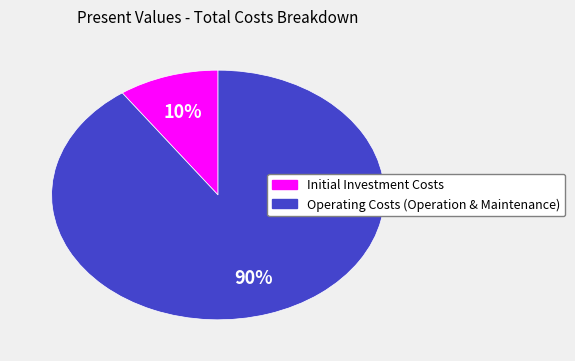

Which slice is the largest?

Operating Costs (Operation & Maintenance)